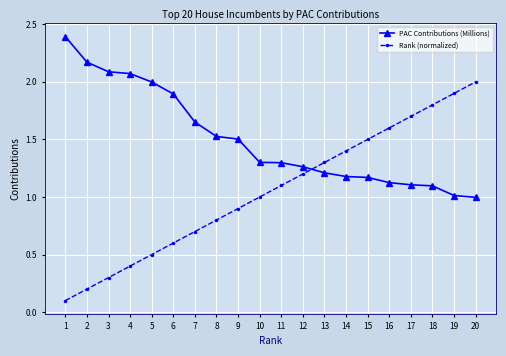

What is the smallest value displayed?

0.1